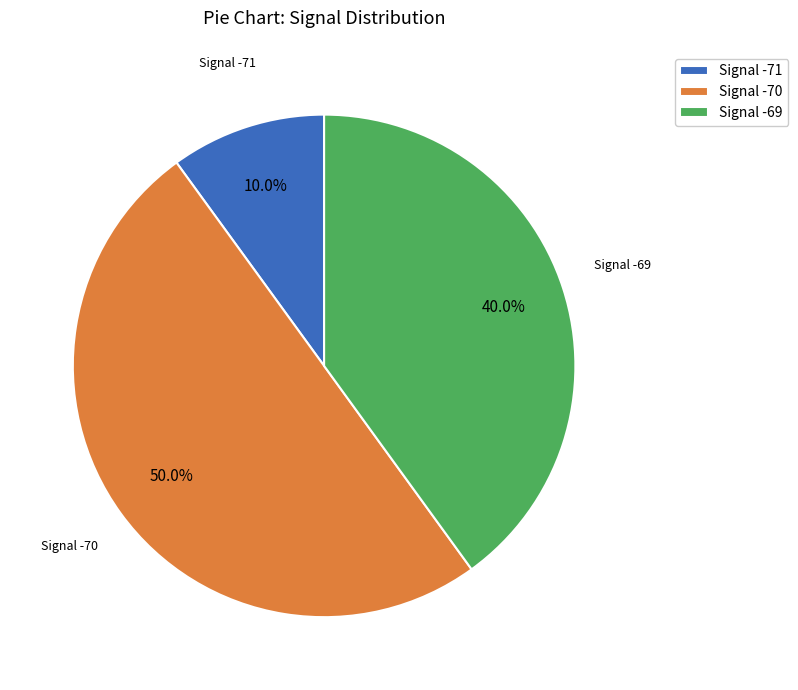

Does Signal -69 account for over 50% of the chart?

No